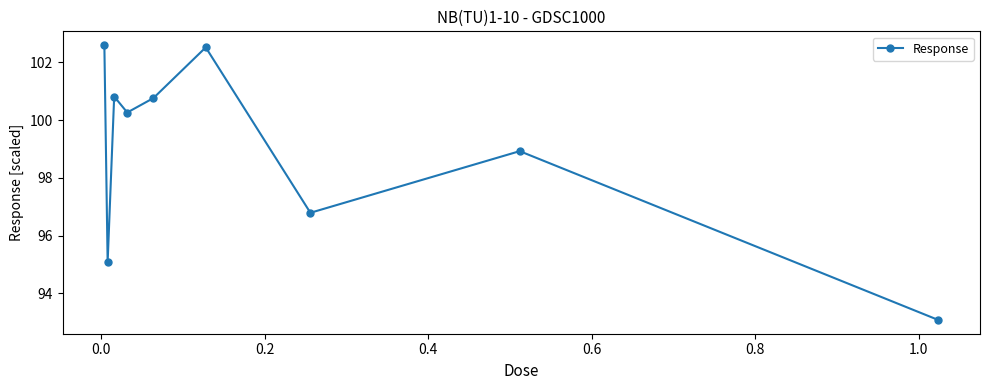

Reading left to right, extract all data points from this chart.

102.6	95.1	100.8	100.3	100.8	102.5	96.8	98.9	93.1